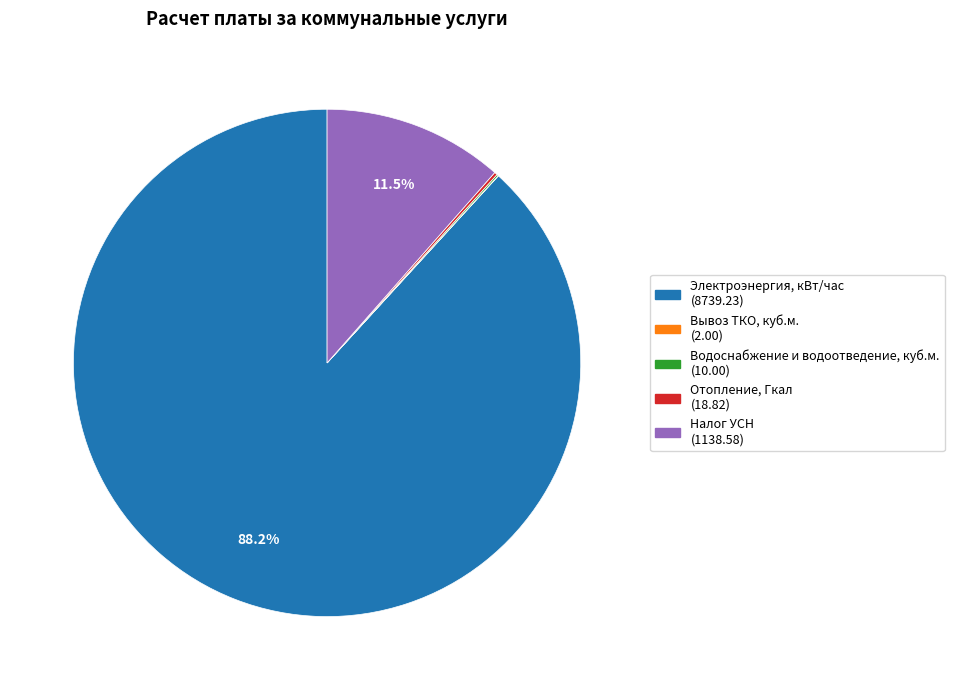

What is the largest slice in the pie chart?

Электроэнергия, кВт/час